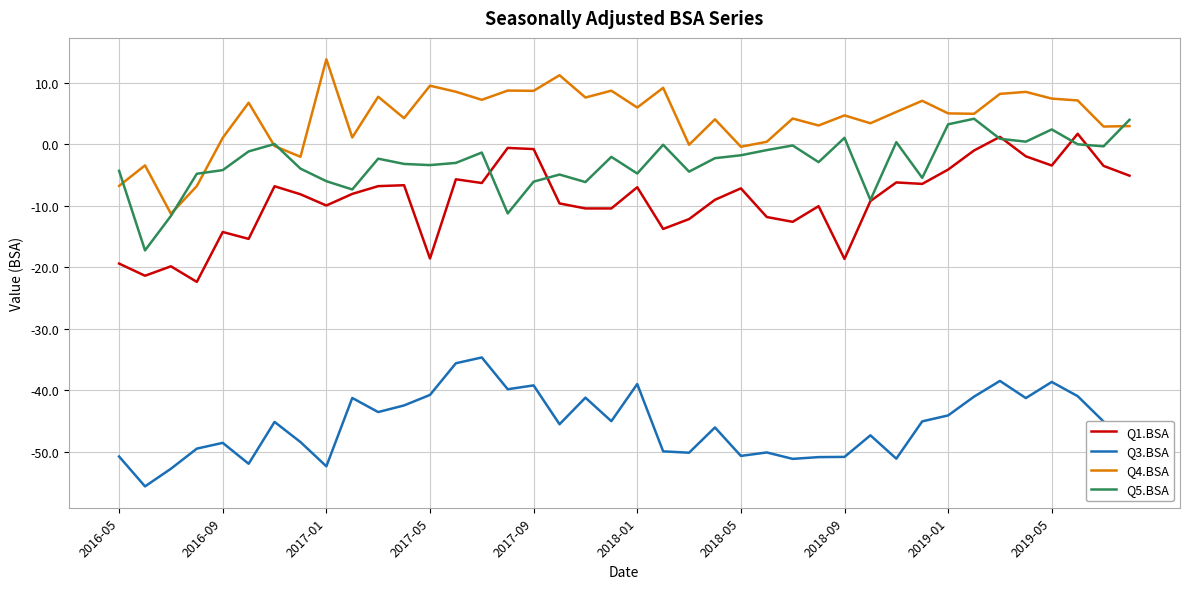

Which series has the largest range (max minus min)?

Q4.BSA